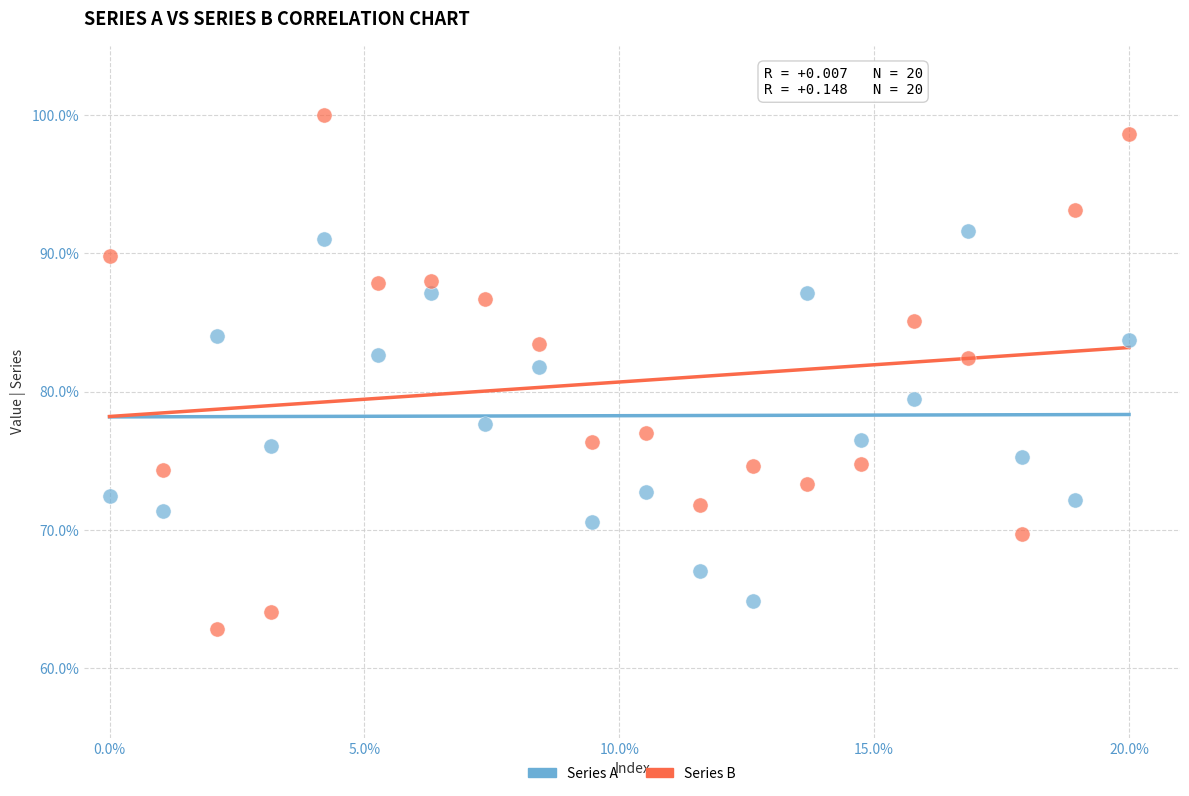

Which series contains the highest Y value?

Series B